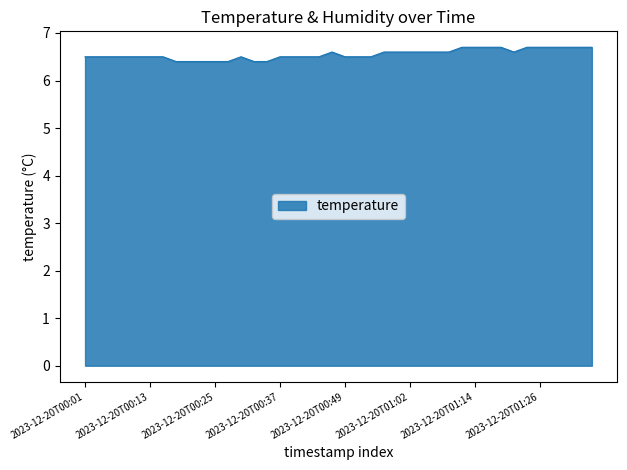

What is the difference between the maximum and minimum values?

0.3